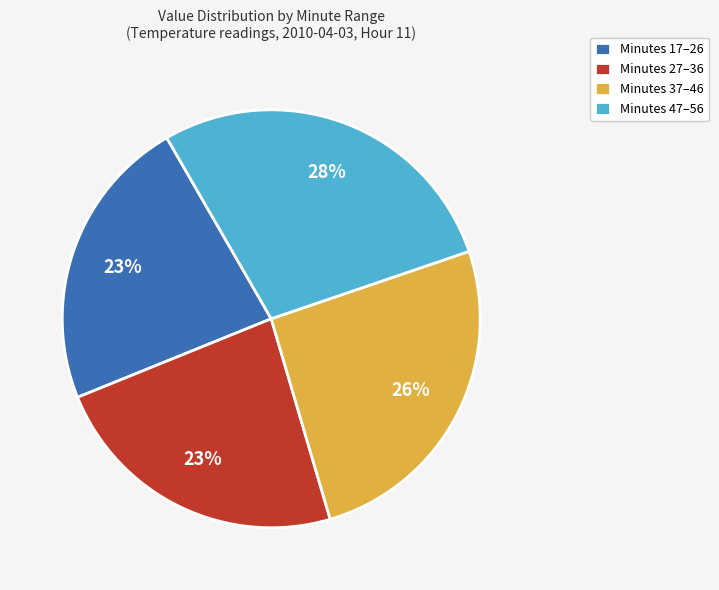

Count the number of slices in the pie.

4